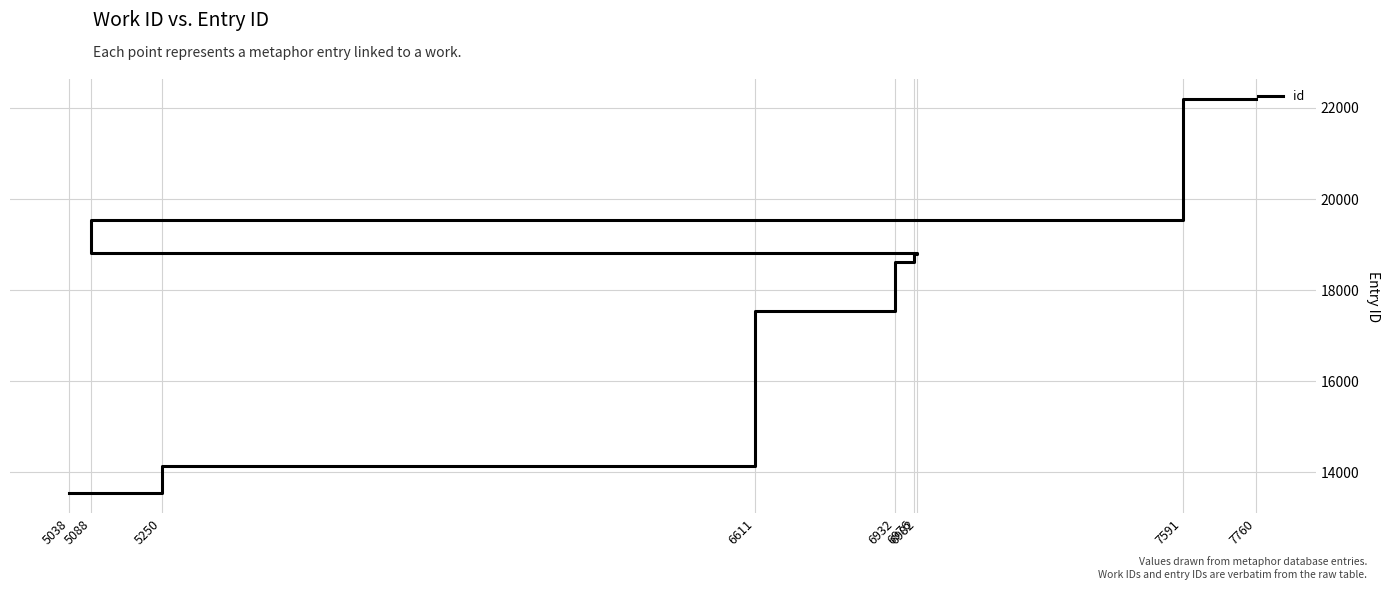

At which category does the chart reach its minimum across all series?

5038